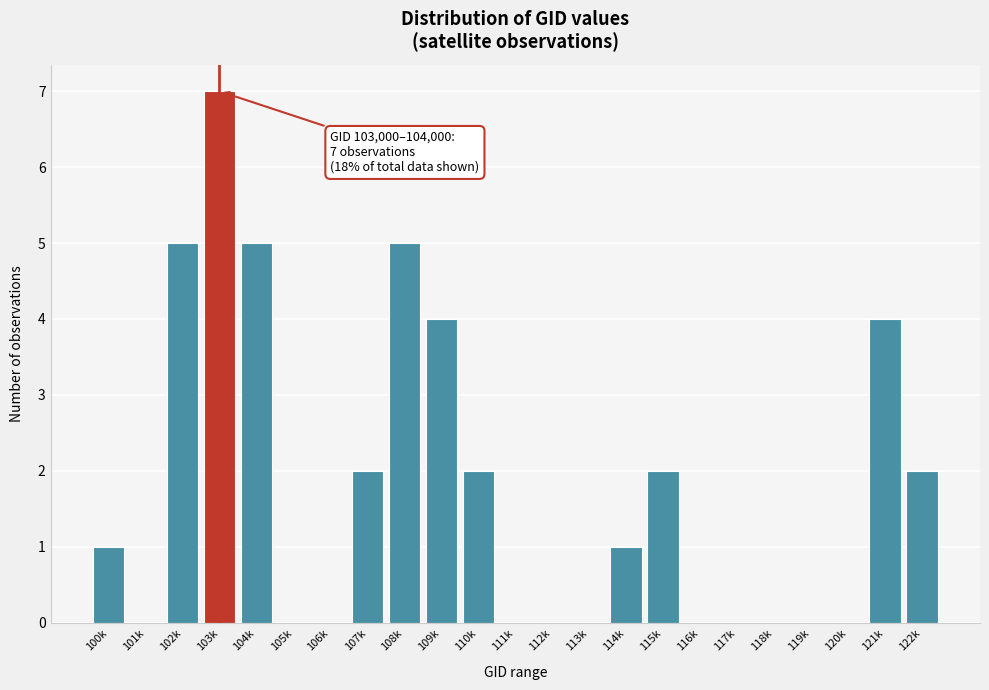

Reading left to right, what are all the values shown in this chart?

100k=1	101k=0	102k=5	103k=7	104k=5	105k=0	106k=0	107k=2	108k=5	109k=4	110k=2	111k=0	112k=0	113k=0	114k=1	115k=2	116k=0	117k=0	118k=0	119k=0	120k=0	121k=4	122k=2